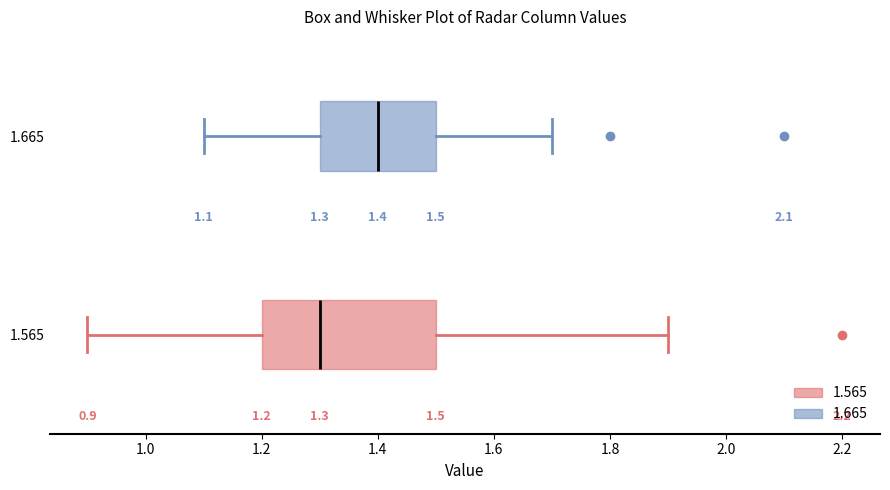

Which box is the widest, from its left edge to its right edge?

1.565